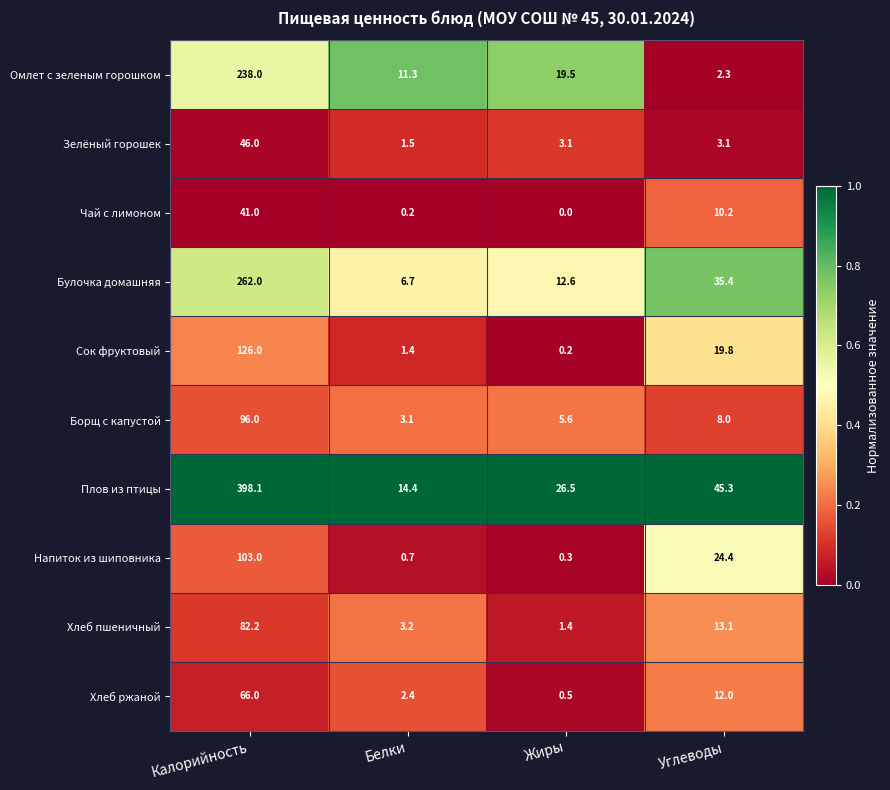

At which category is the sum across all series the highest?

Калорийность